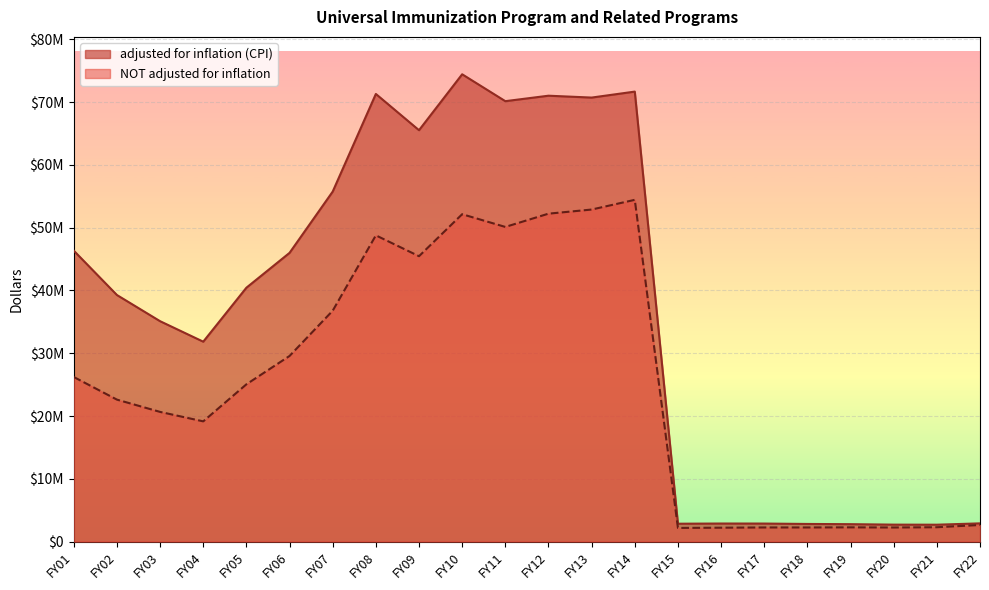

Reading left to right, list all the values displayed in this chart.

adjusted for inflation (CPI): FY01=46328522	FY02=39268956	FY03=35101480	FY04=31839855	FY05=40433620	FY06=45982795	FY07=55739626	FY08=71285188	FY09=65512417	FY10=74417588	FY11=70135770	FY12=71005872	FY13=70708058	FY14=71659375	FY15=2854097	FY16=2883432	FY17=2878598	FY18=2815483	FY19=2780742	FY20=2707875	FY21=2696817	FY22=2910566
NOT adjusted for inflation: FY01=26213852	FY02=22612821	FY03=20658293	FY04=19152068	FY05=25052068	FY06=29566508	FY07=36771508	FY08=48771508	FY09=45449649	FY10=52135817	FY11=50110777	FY12=52222377	FY13=52879812	FY14=54425120	FY15=2183190	FY16=2220284	FY17=2257799	FY18=2257799	FY19=2276169	FY20=2251555	FY21=2293688	FY22=2652820